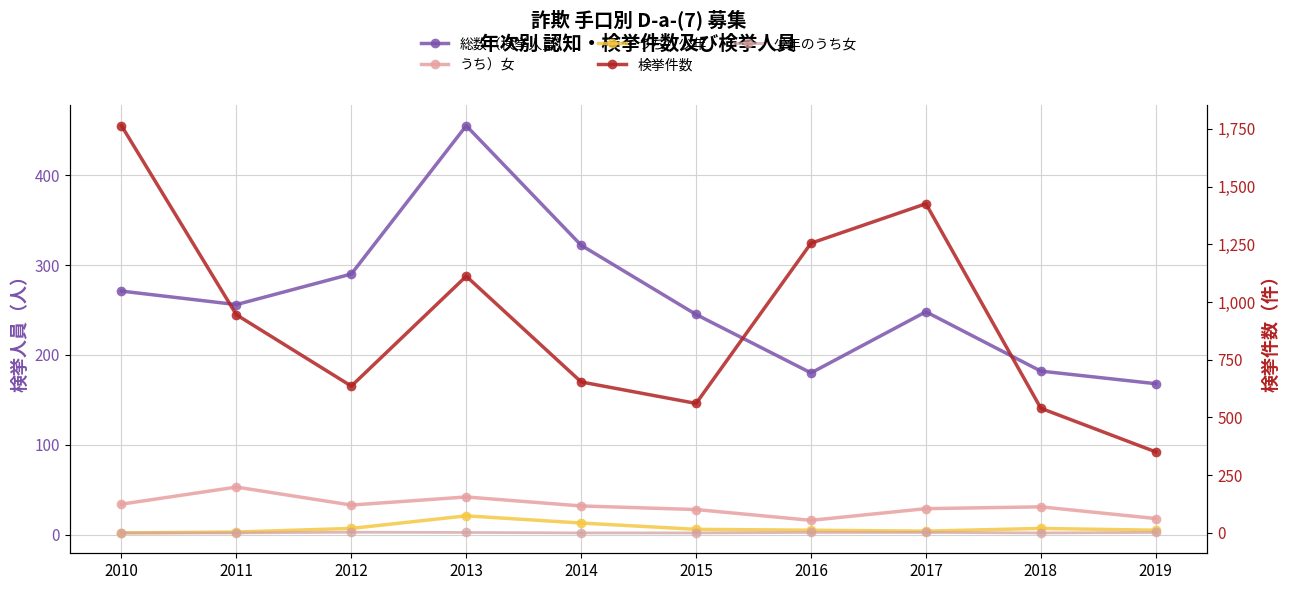

What is the difference between the second highest and second lowest values in the うち）少年 series?

10